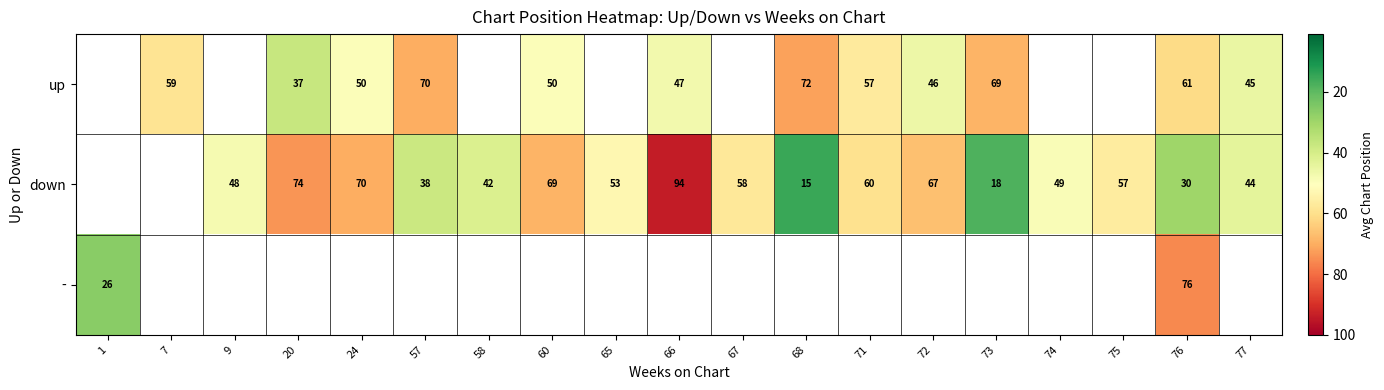

What is the greatest value displayed?

94.0